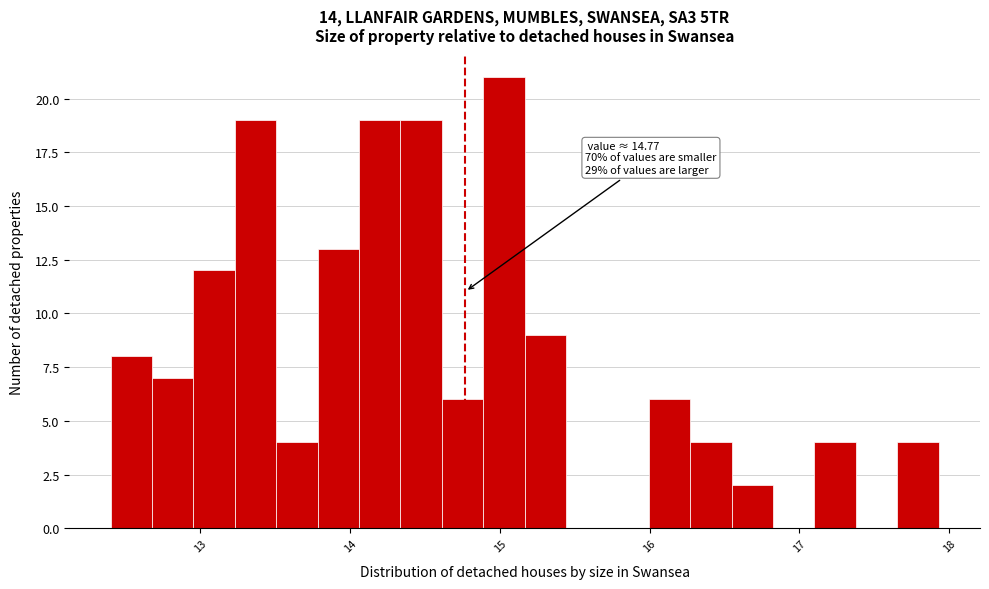

Around what value on the x-axis is the tallest bar? Give the approximate position of its centre, as read against the axis.

15.0